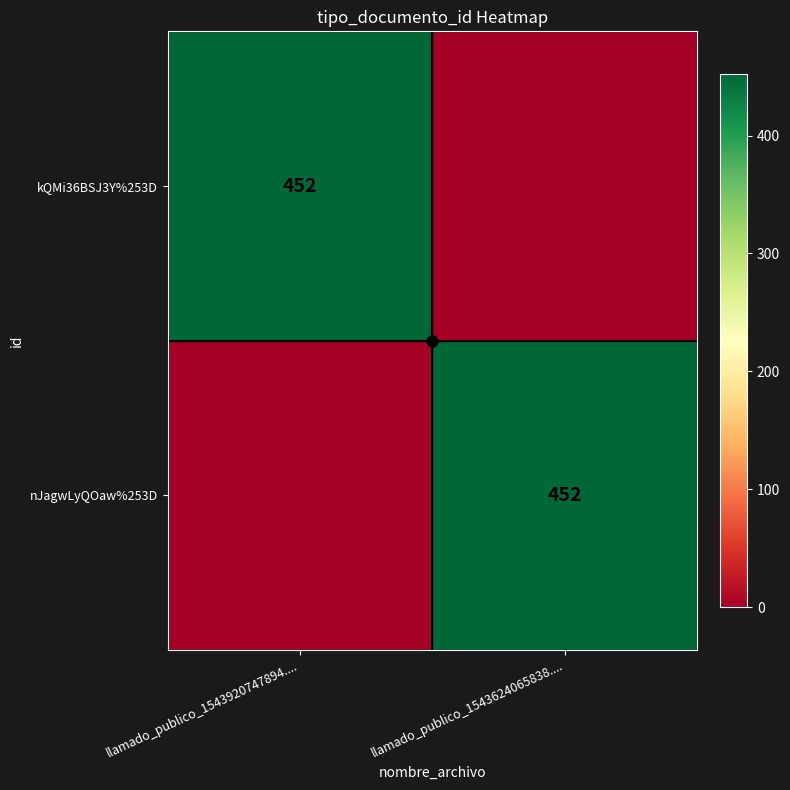

True or false: kQMi36BSJ3Y%253D has a value of 216 at llamado_publico_1543920747894.....

False